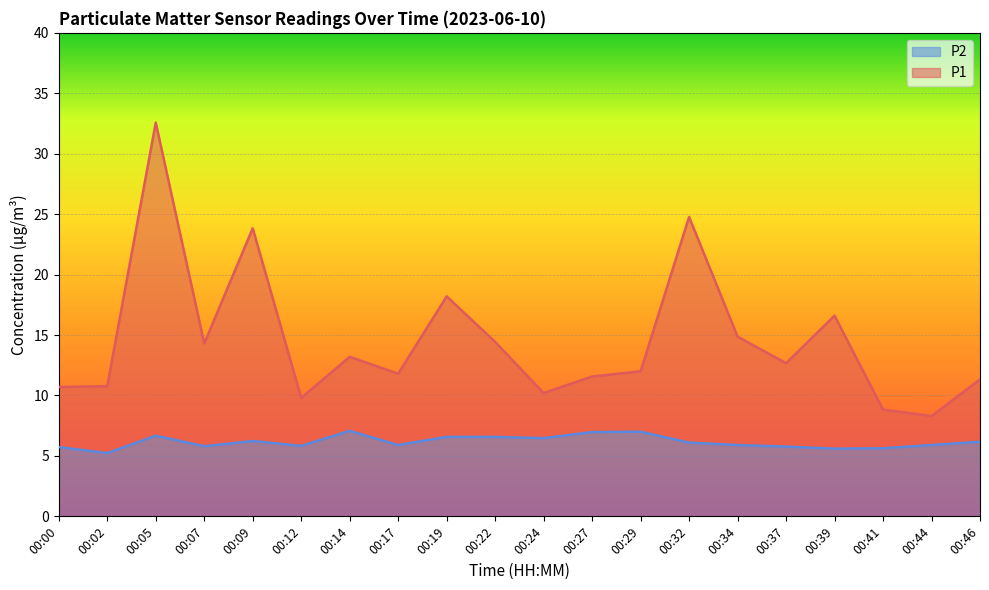

True or false: P2 has a value of 6.6 at 00:22.

True